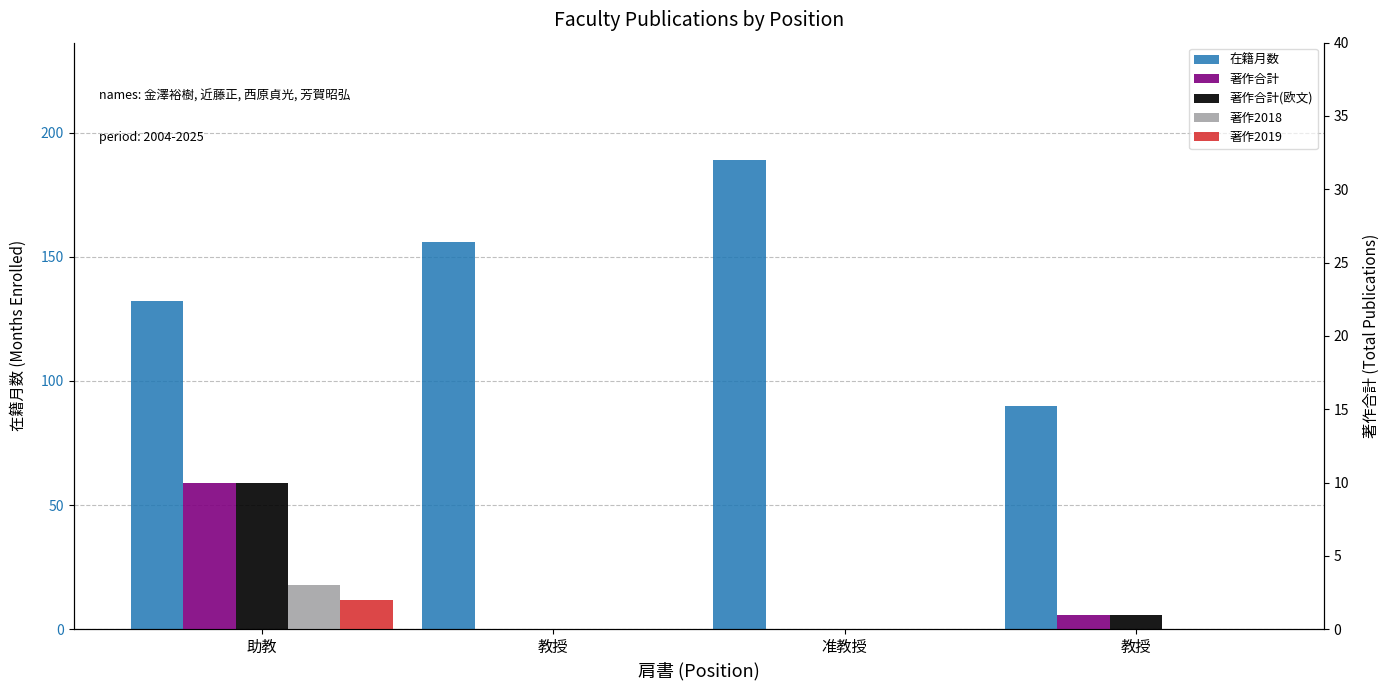

Does the chart contain any negative values?

No